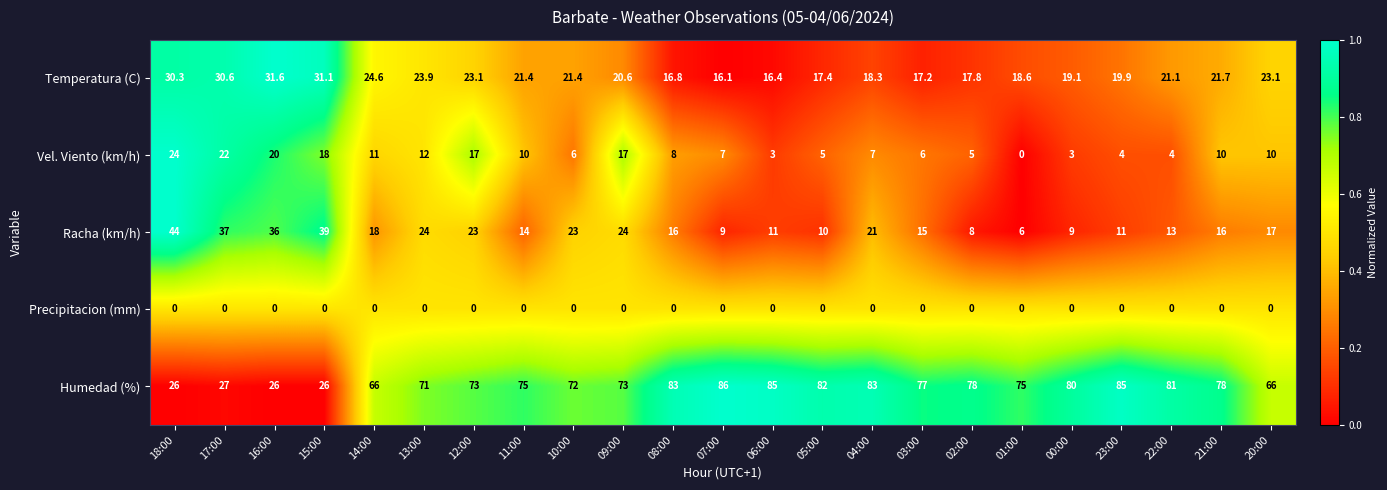

Is it true that Precipitacion (mm) equals 0.0 at 21:00?

True